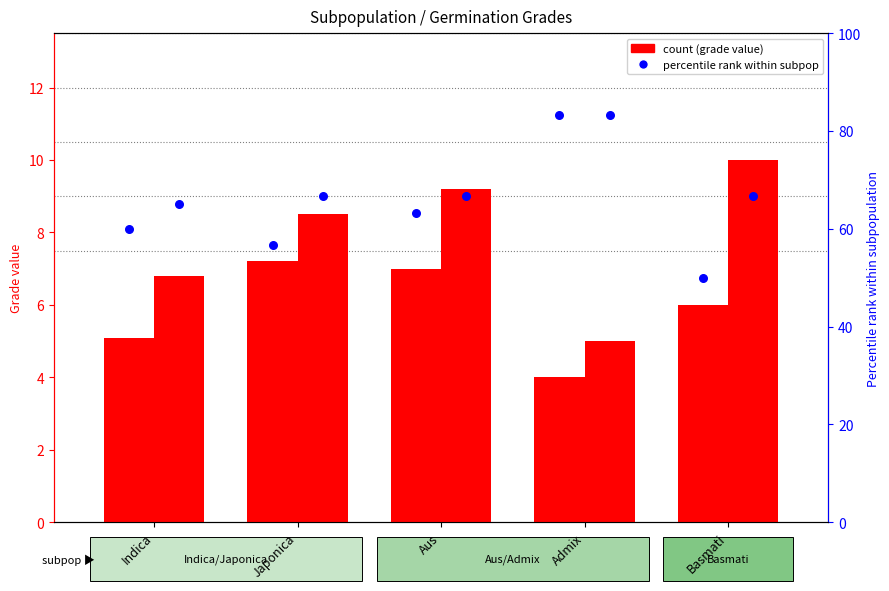

Is the value of 0.5% NaCl GIG (percentile) at Admix greater than the value of 0.3% NaCl GIG (percentile) at Indica?

Yes